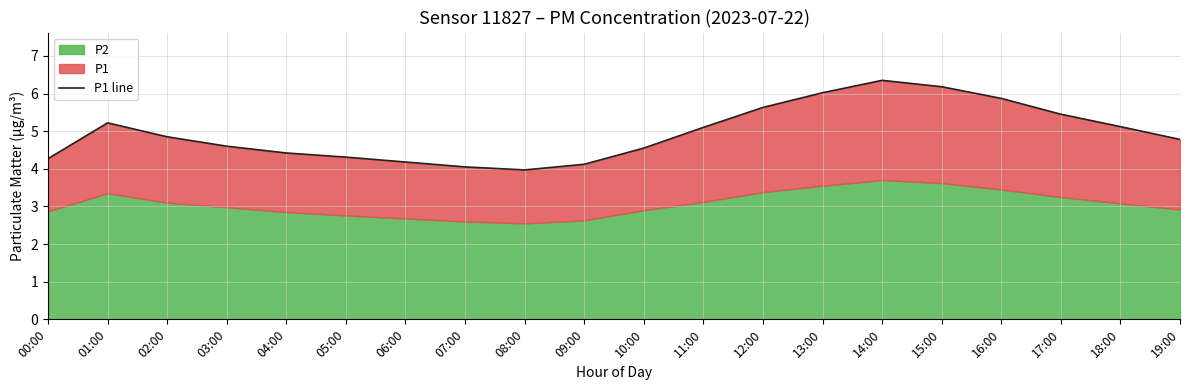

At which label does the data first exceed 4?

00:00